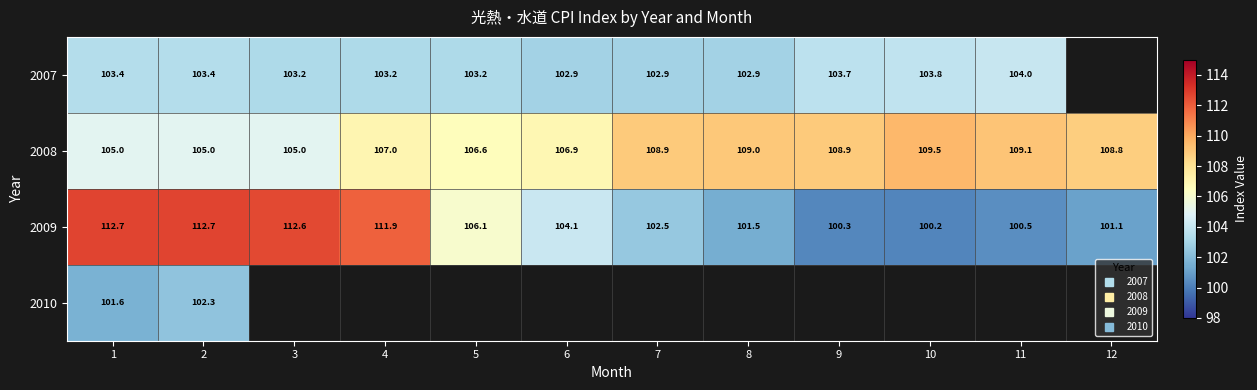

What is the highest value of the 2007 series?

104.0